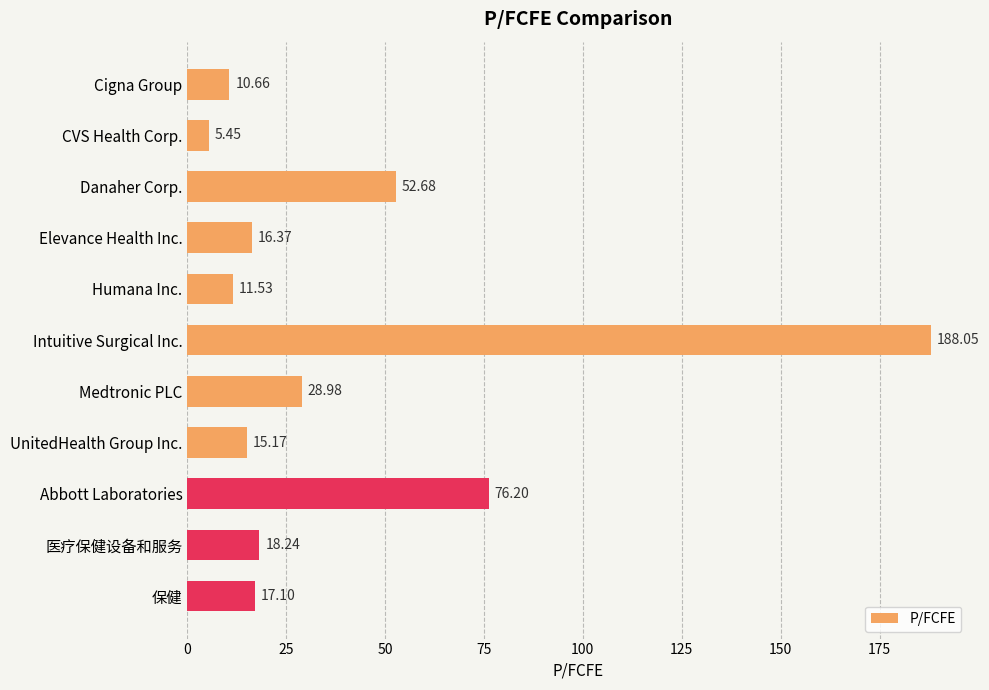

At which label is the value closest to 96?

Abbott Laboratories